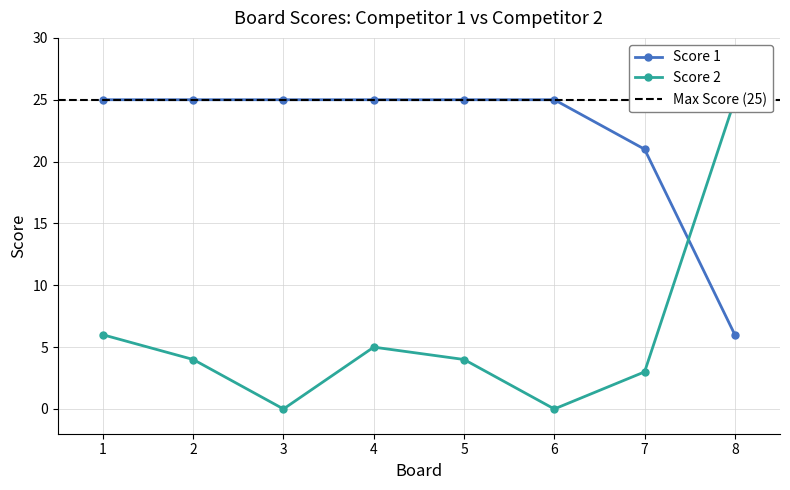

At which category does Score 2 reach its first local valley?

3